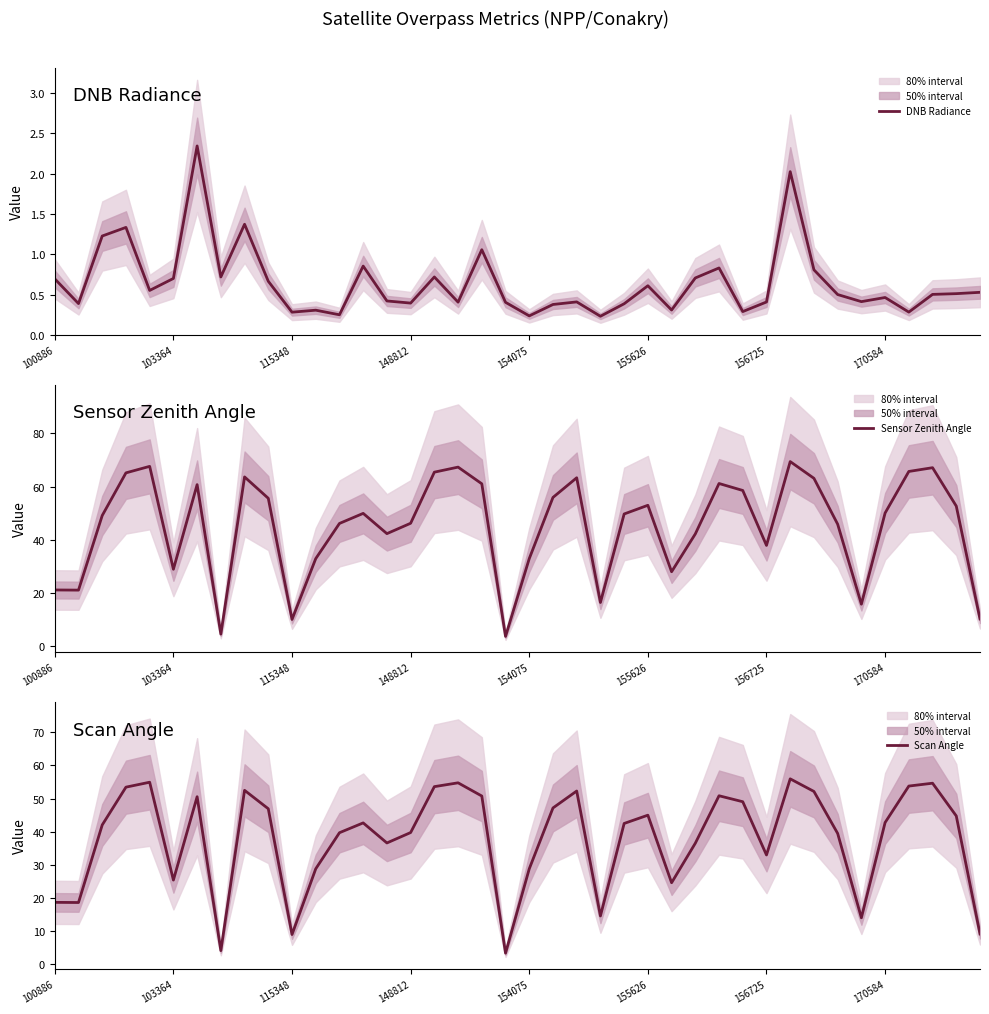

True or false: DNB Radiance has a value of 0.2 at 156725.

False